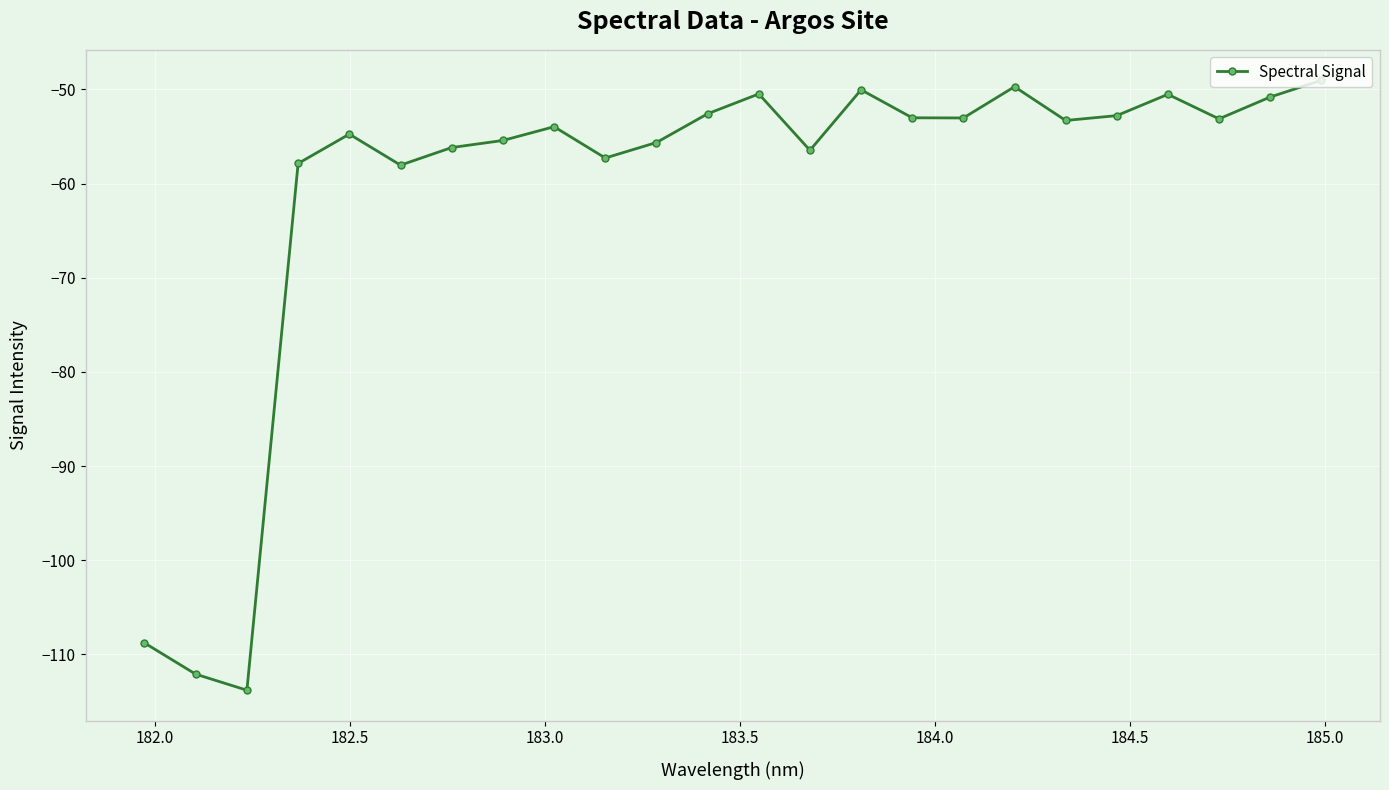

What is the average value?

-60.8